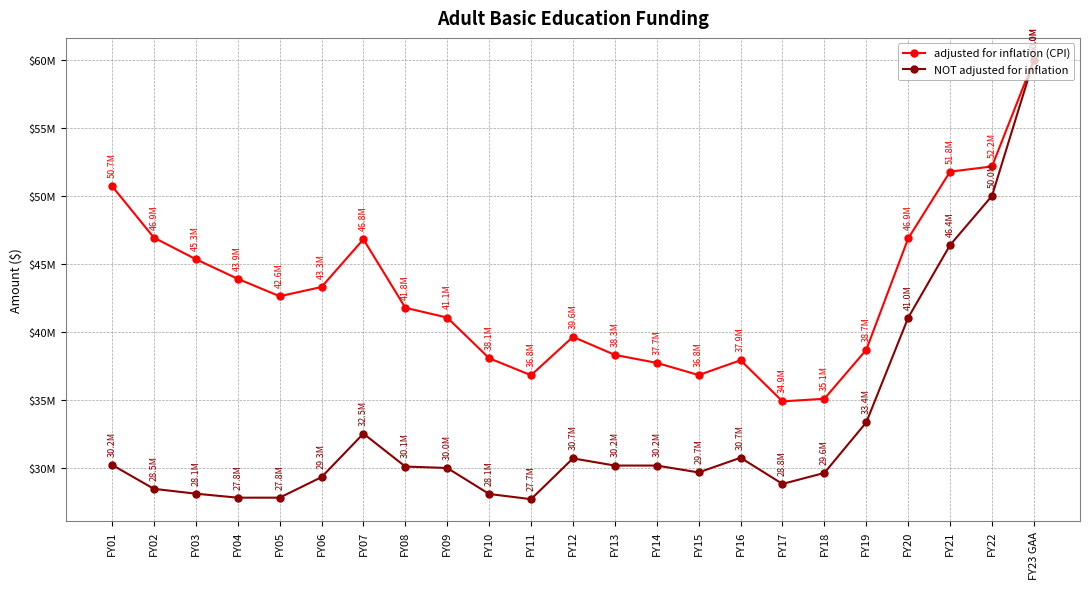

Does the chart have visible grid lines?

Yes